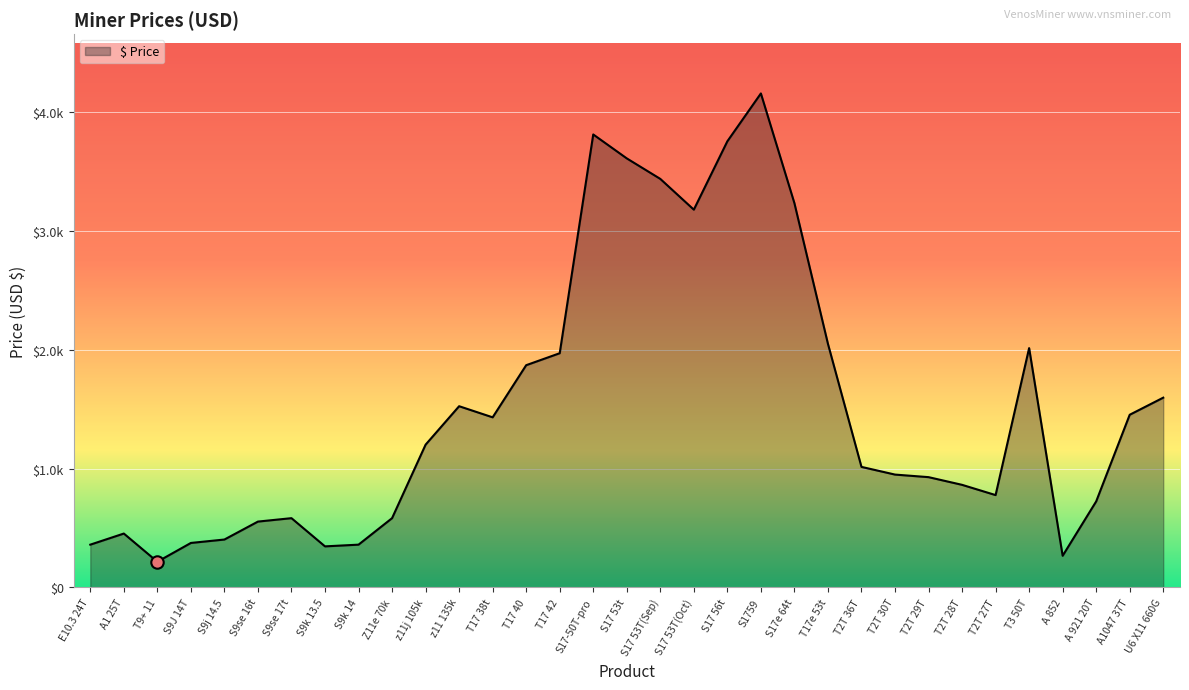

Which has a higher value, z11 135k or T17 42?

T17 42